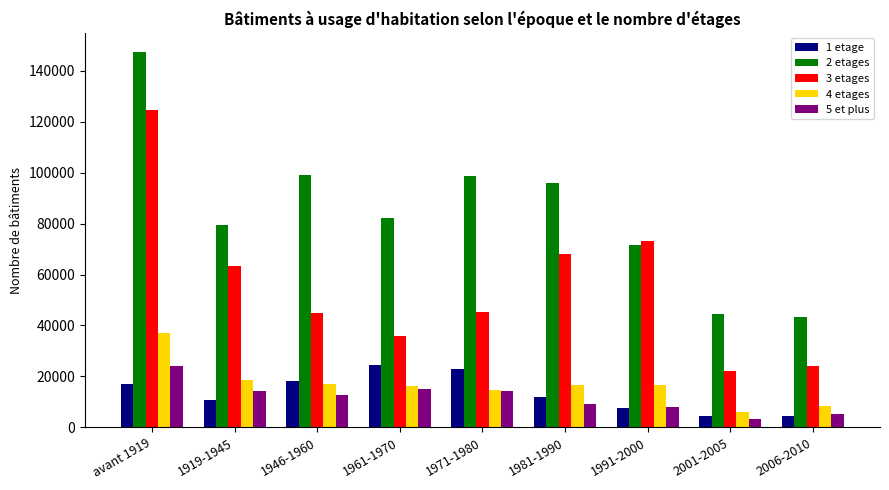

Between avant 1919 and 1946-1960, which series saw the biggest shift?

3 etages